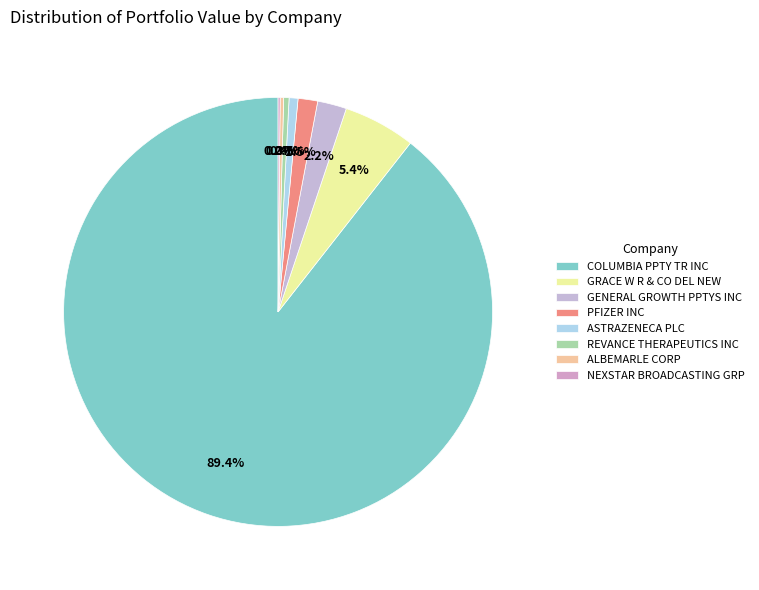

What is the change in value from COLUMBIA PPTY TR INC to ALBEMARLE CORP?

-219257000